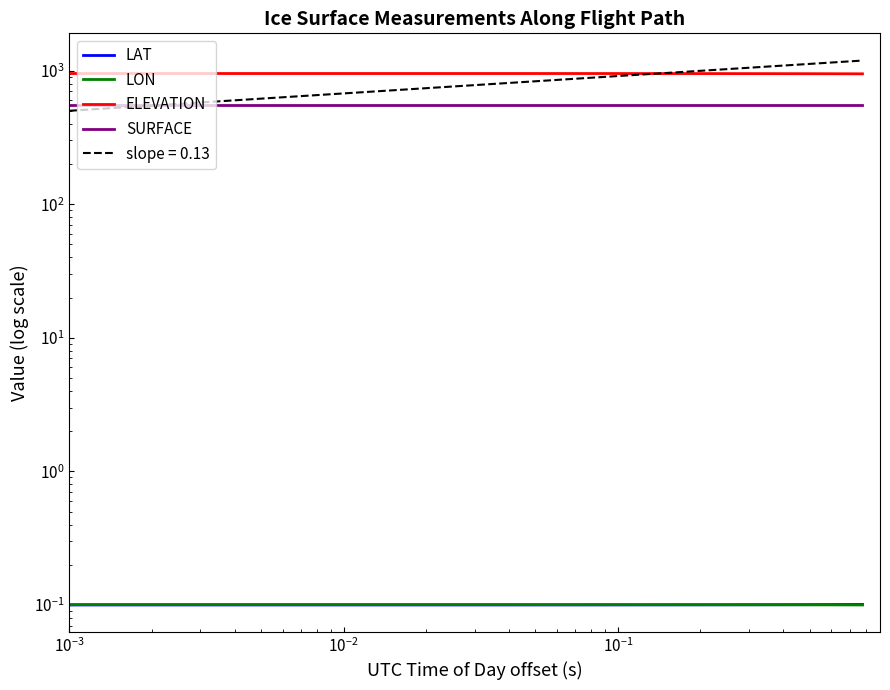

Count the number of categories in the chart.

20